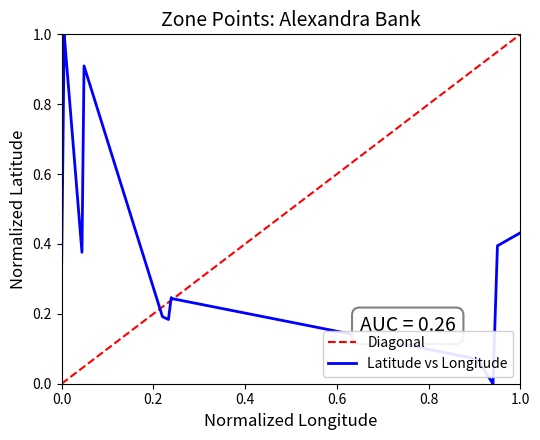

The Latitude vs Longitude series shows 0.2 at 0.0. True or false?

False